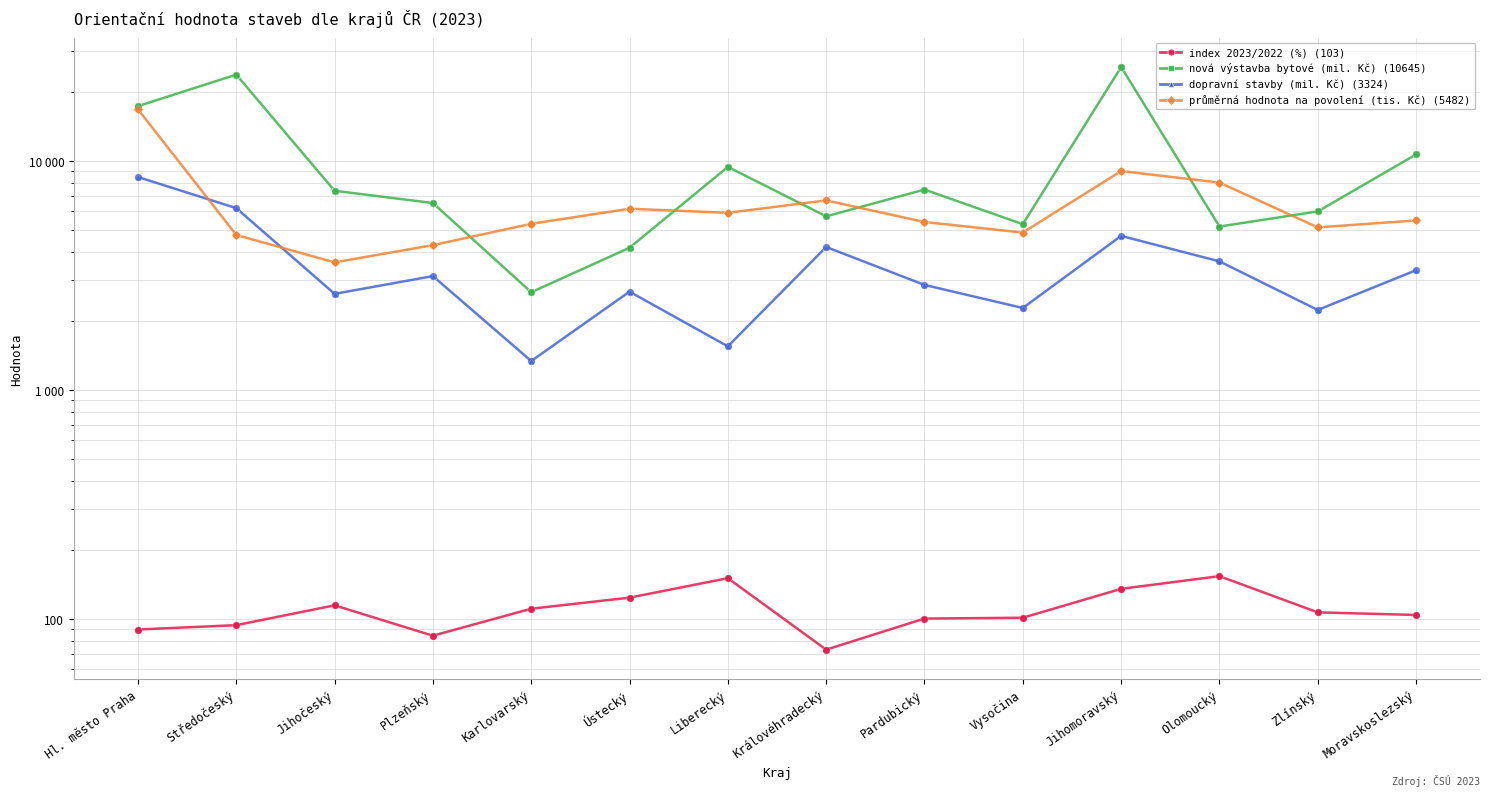

What is the total value across all series at Jihomoravský?

39480.3